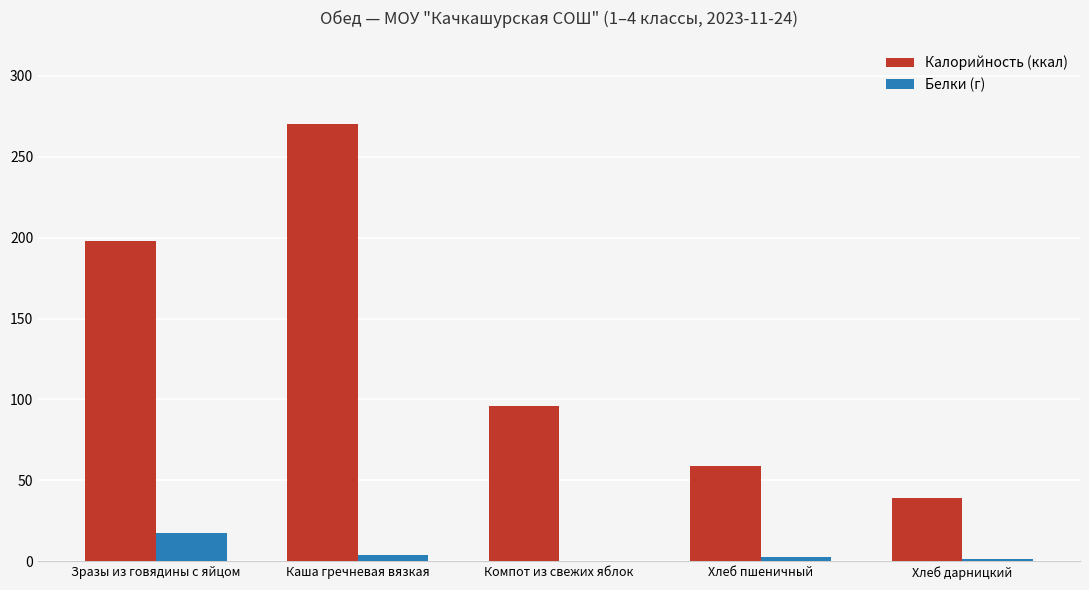

Are the bars horizontal?

No